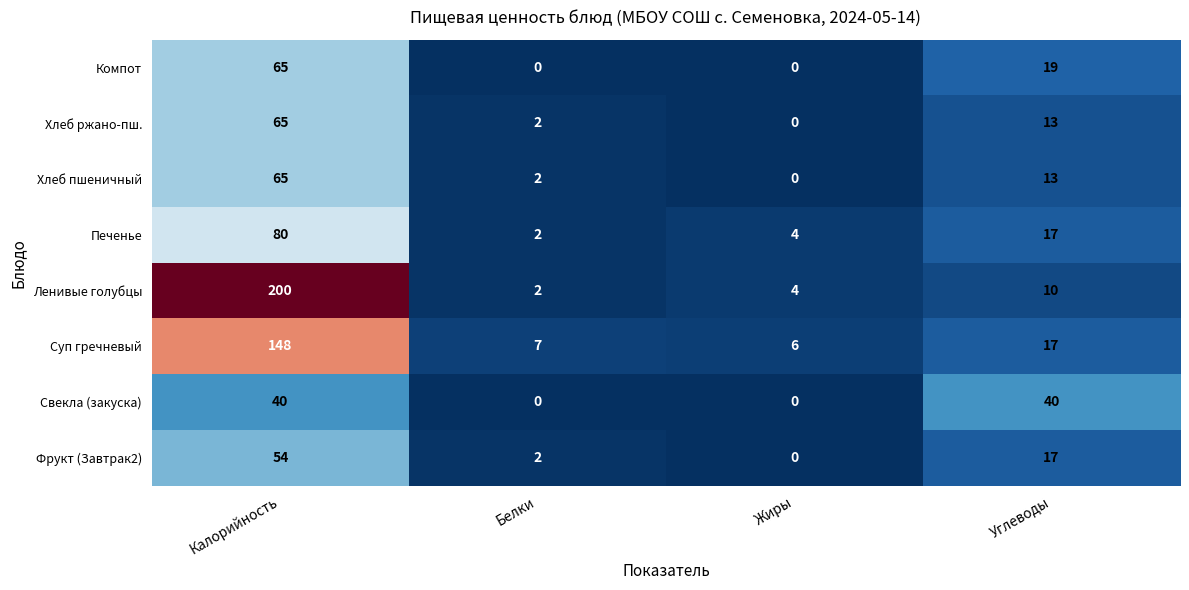

Which series has the largest total across all categories?

Ленивые голубцы